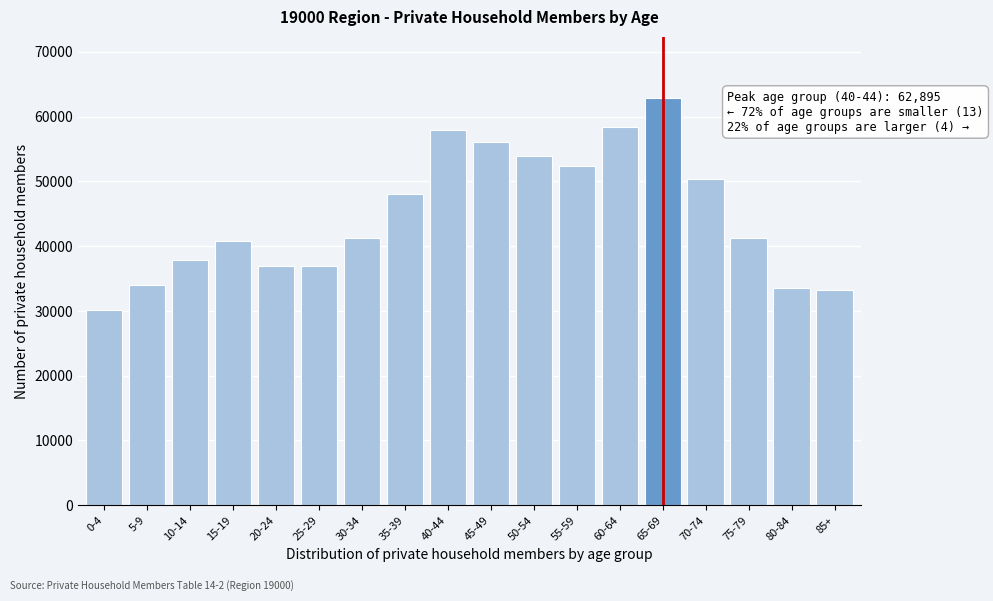

What is the difference between the second highest and minimum values?

28173